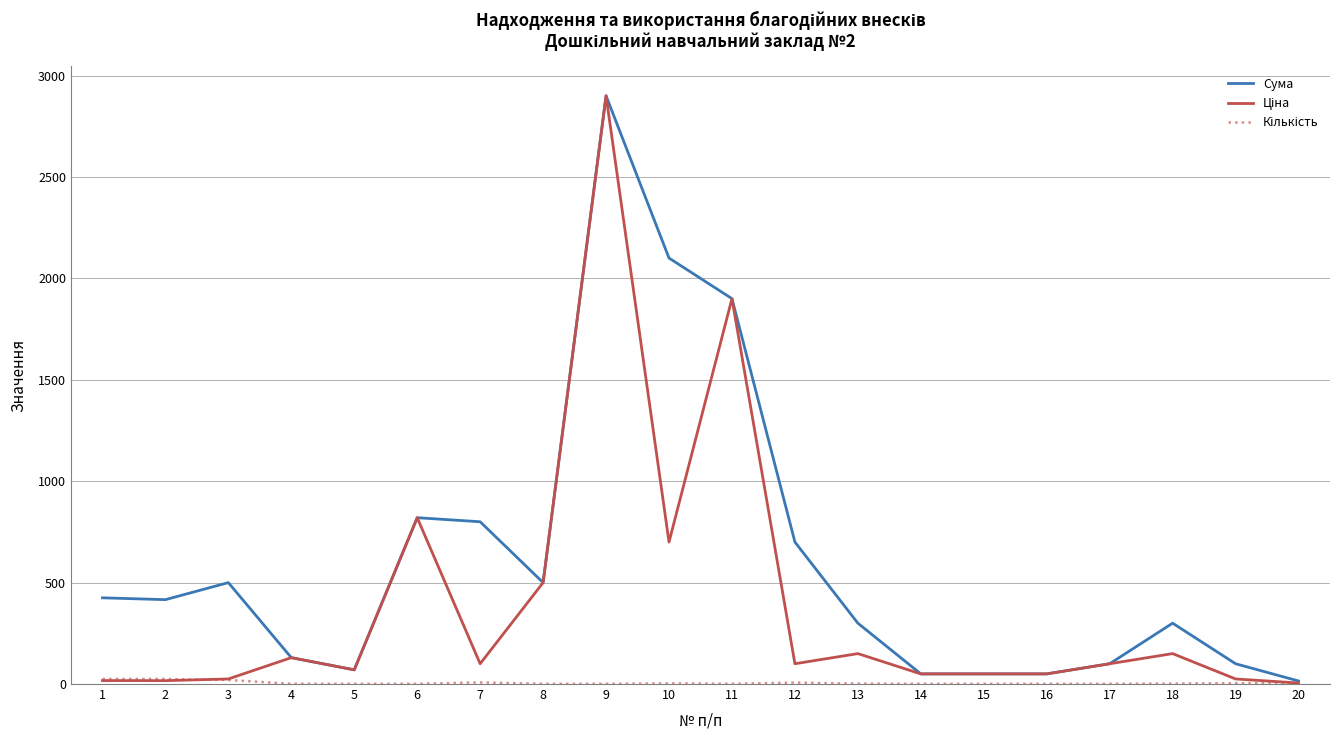

What is the greatest value displayed?

2900.0